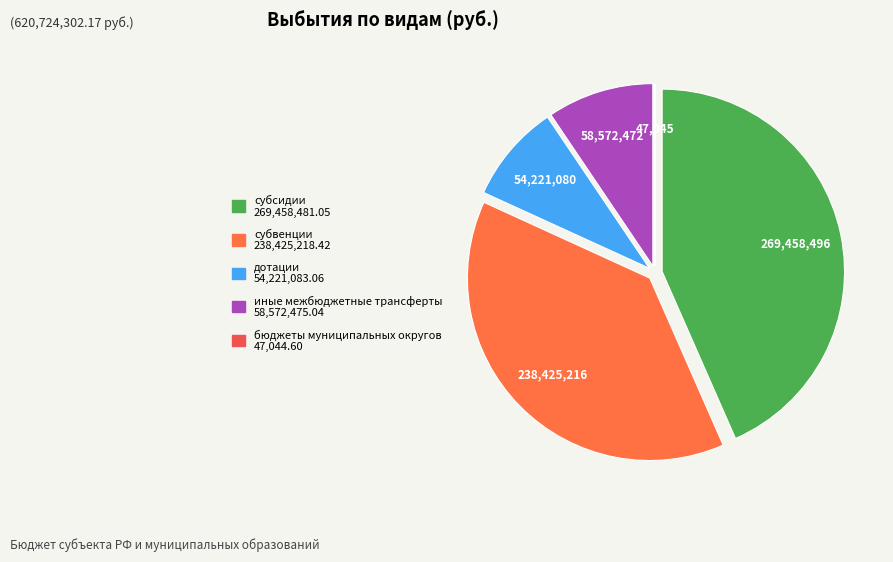

Which category has the biggest portion of the pie?

субсидии